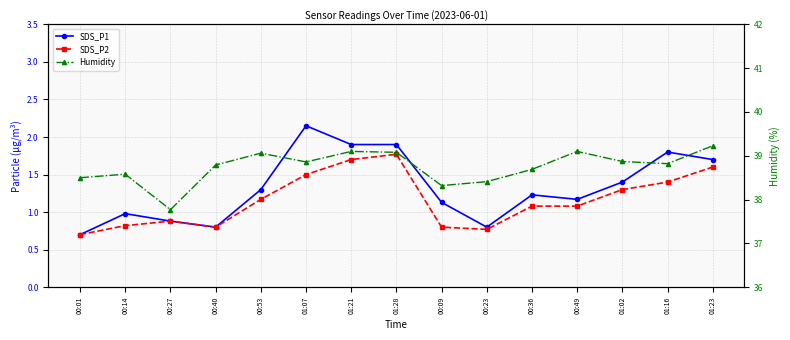

What is the difference between the maximum and minimum values in the SDS_P2 series?

1.1